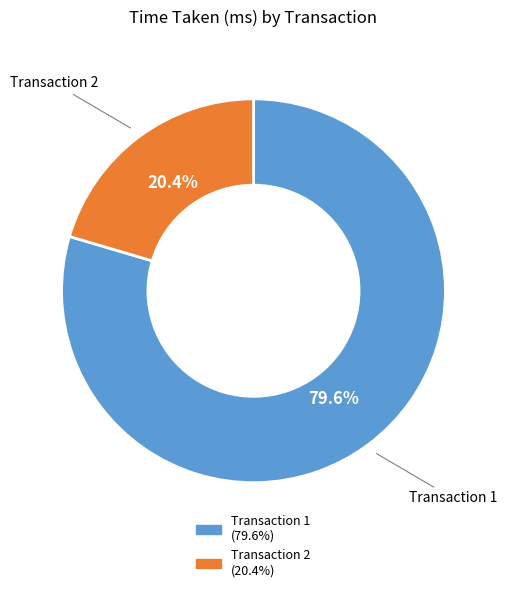

Does any single category account for the majority?

Yes